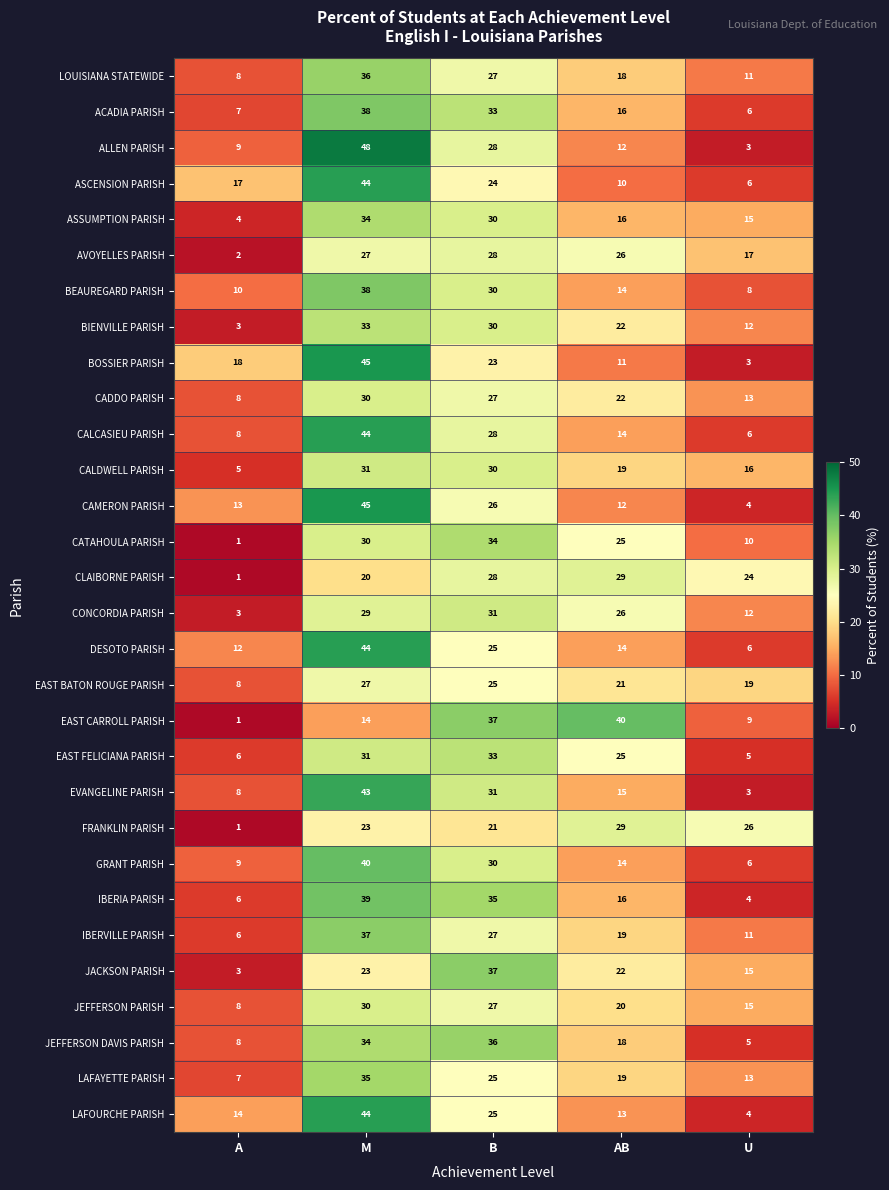

What is the average value of the JEFFERSON PARISH series?

20